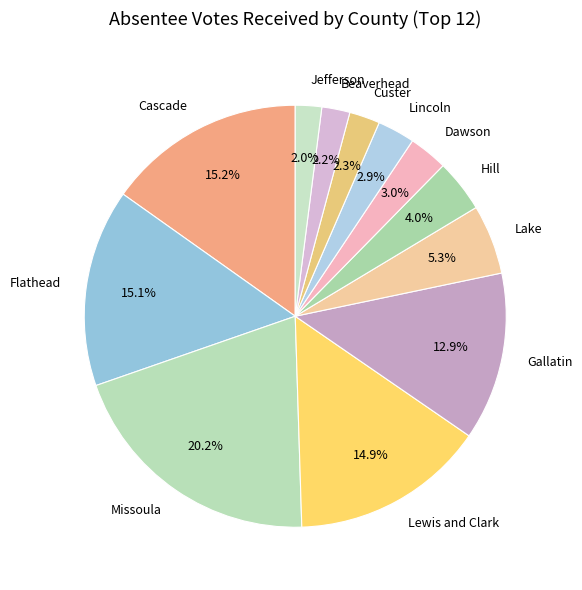

To the nearest percent, what percentage of the pie is Lewis and Clark?

15%